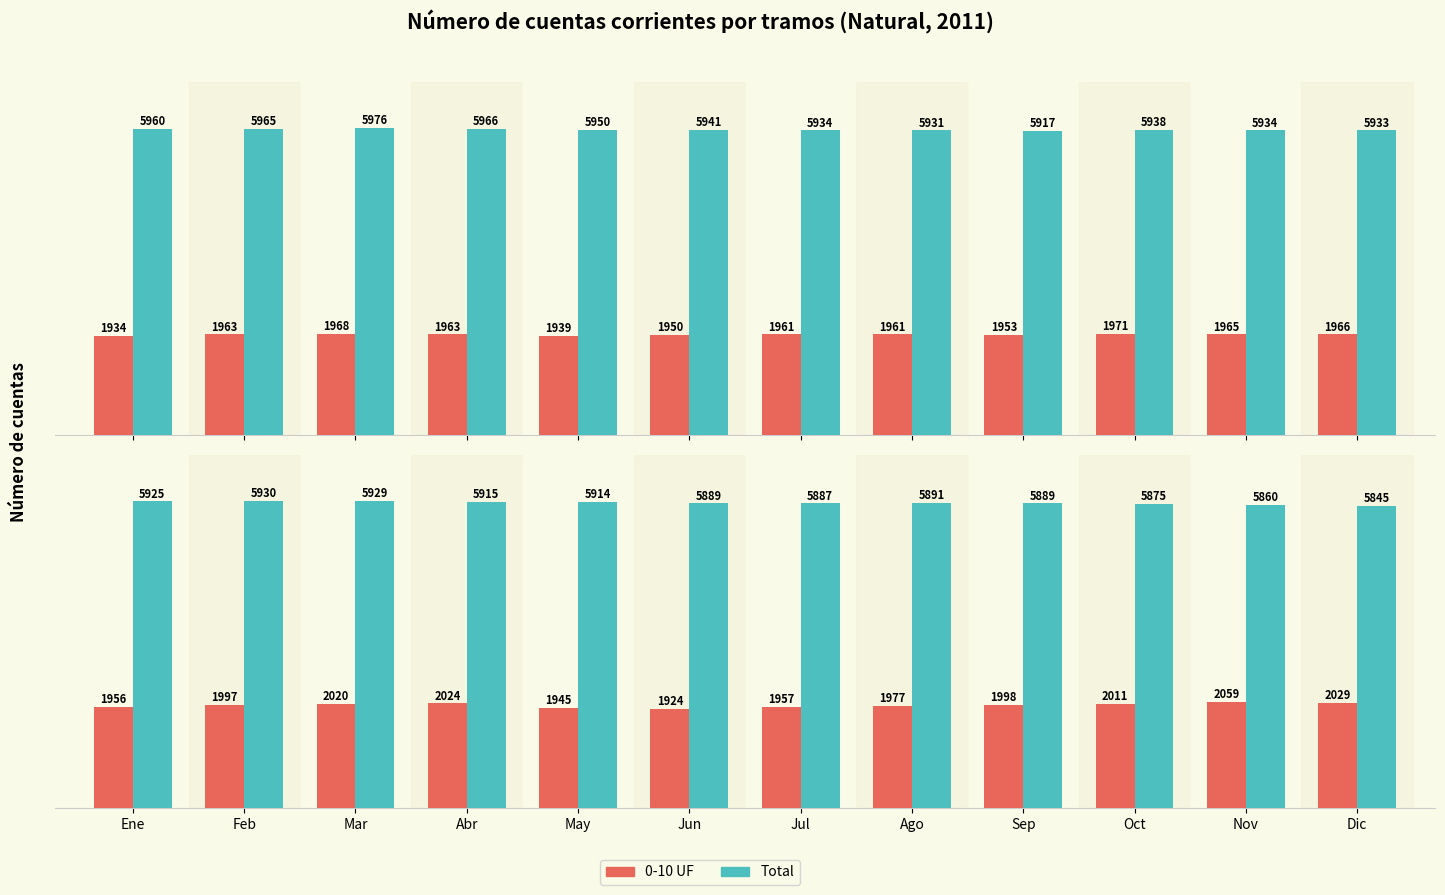

Which series has the largest total across all categories?

Total